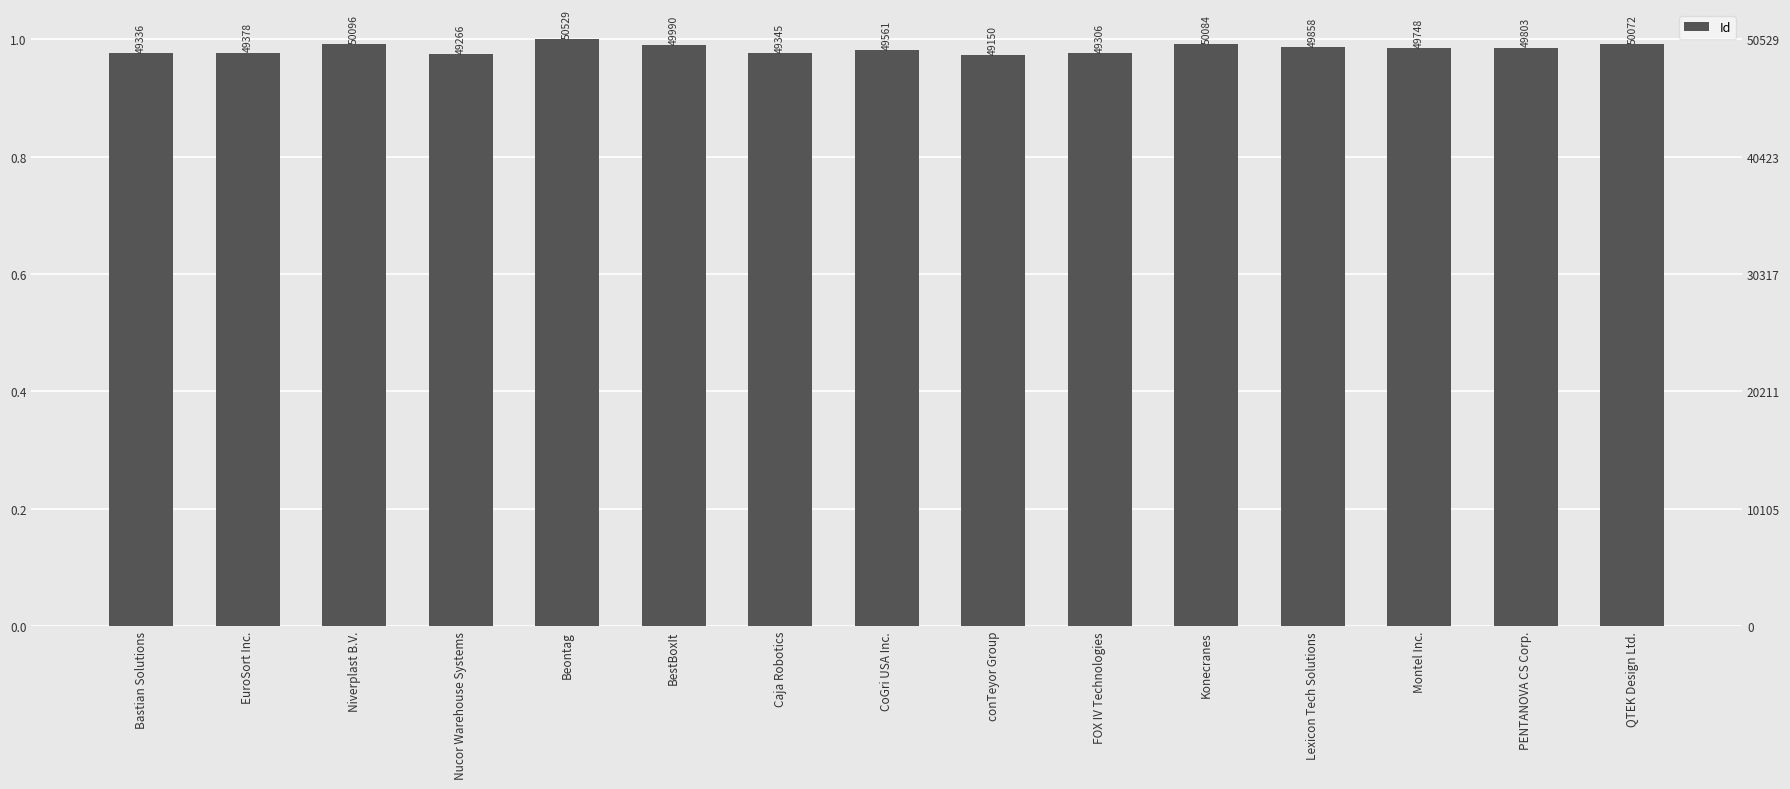

Rank the categories by value from highest to lowest.

Beontag, Niverplast B.V., Konecranes, QTEK Design Ltd., BestBoxIt, Lexicon Tech Solutions, PENTANOVA CS Corp., Montel Inc., CoGri USA Inc., EuroSort Inc., Caja Robotics, Bastian Solutions, FOX IV Technologies, Nucor Warehouse Systems, conTeyor Group